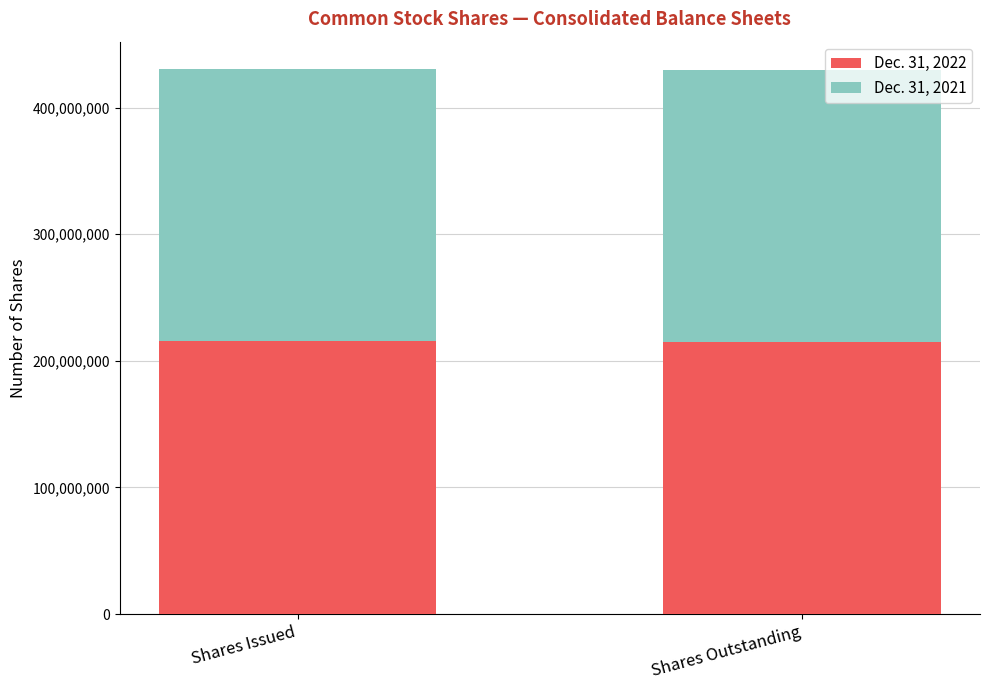

How many distinct data groups are displayed?

2